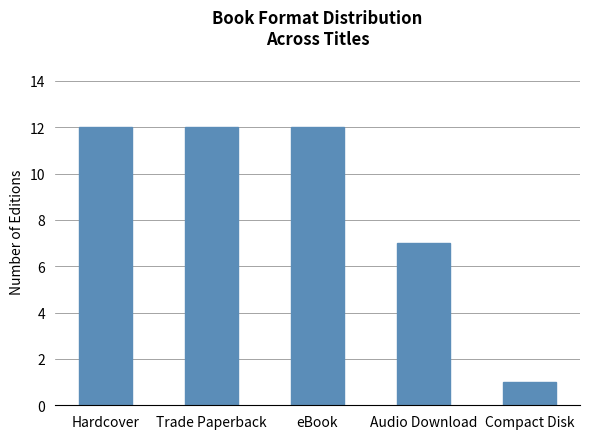

Count the values in the range 7 to 12.

4